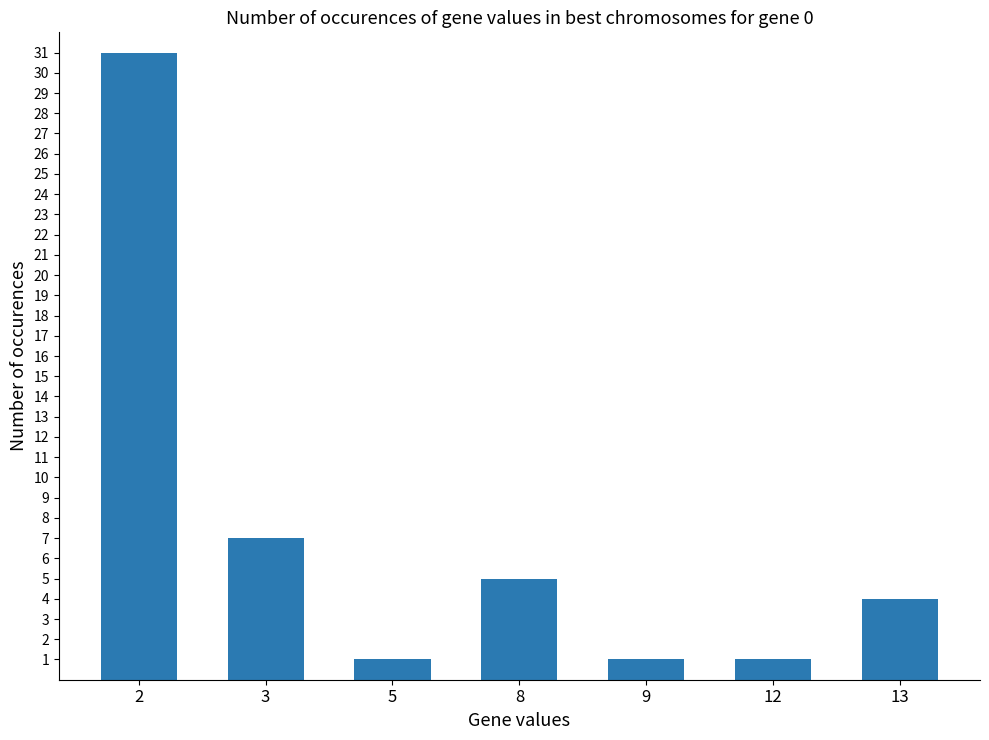

How many distinct data groups are displayed?

1